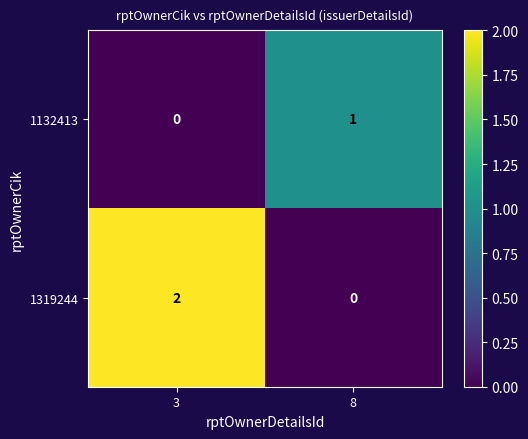

Reading left to right, transcribe all the data shown in this chart.

1132413: 0	1
1319244: 2	0